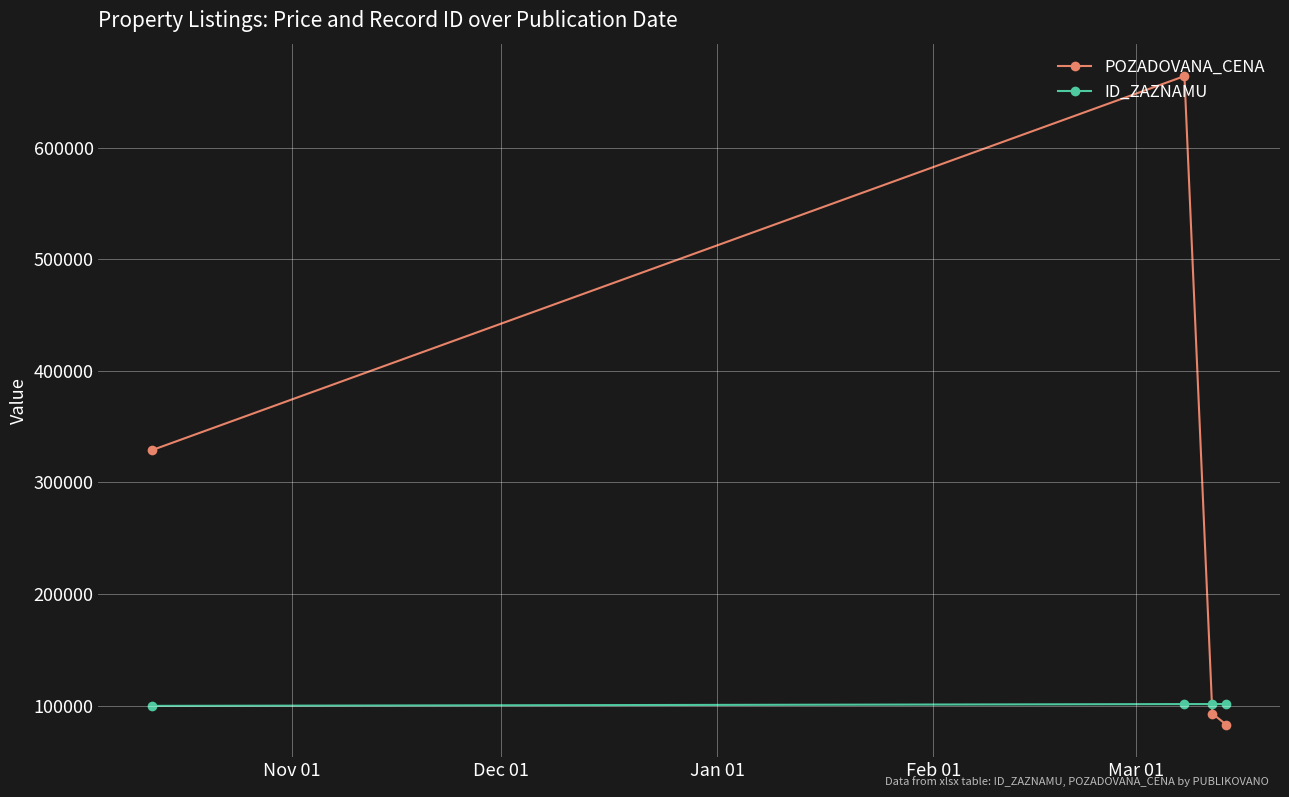

Does the chart have visible grid lines?

Yes